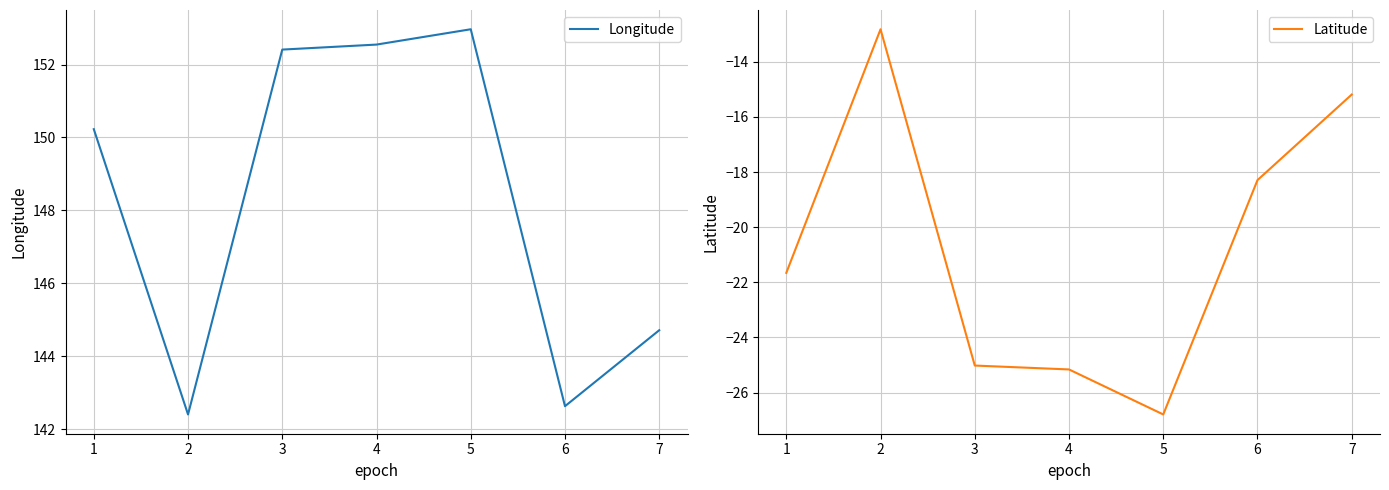

Rank the categories by Latitude value from highest to lowest.

2, 7, 6, 1, 3, 4, 5